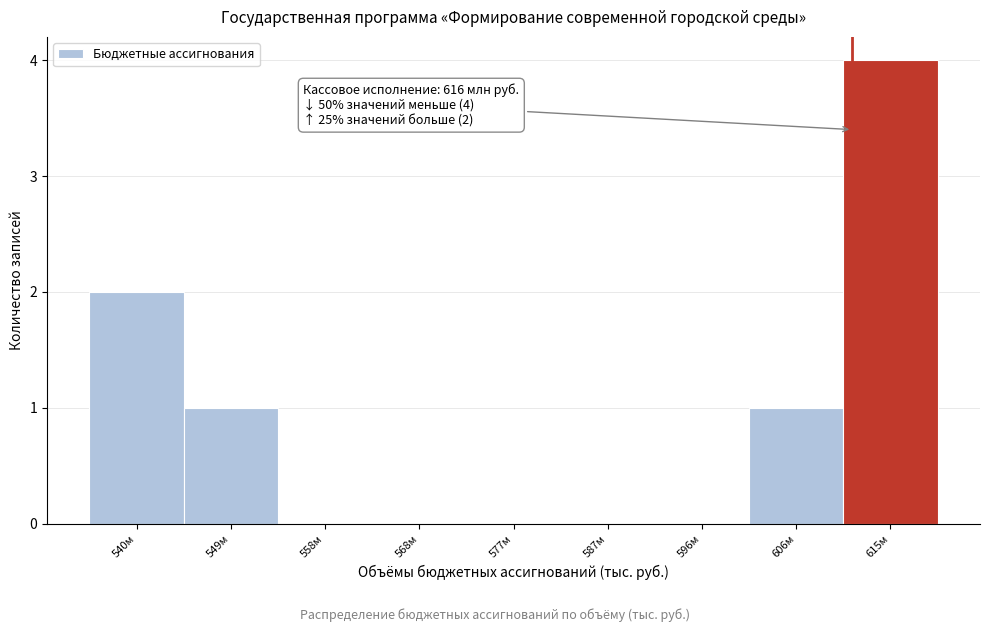

Reading right to left, what are all the values shown in this chart?

615м=4	606м=1	596м=0	587м=0	577м=0	568м=0	558м=0	549м=1	540м=2